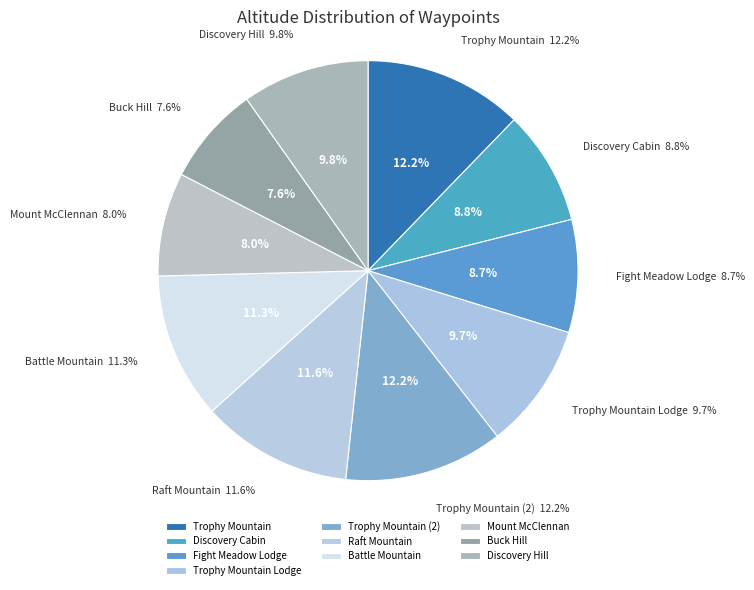

Count the number of slices in the pie.

10